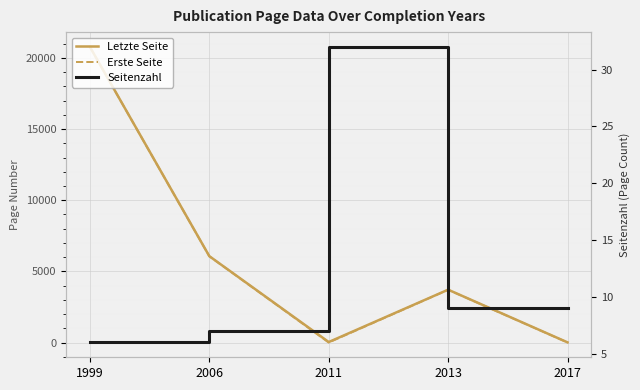

How many series are shown in this chart?

3